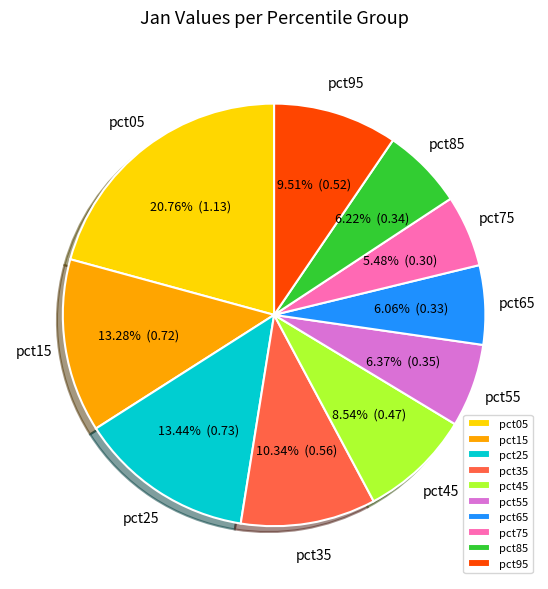

Combined, what portion of the pie is pct15 and pct95?

22.8%